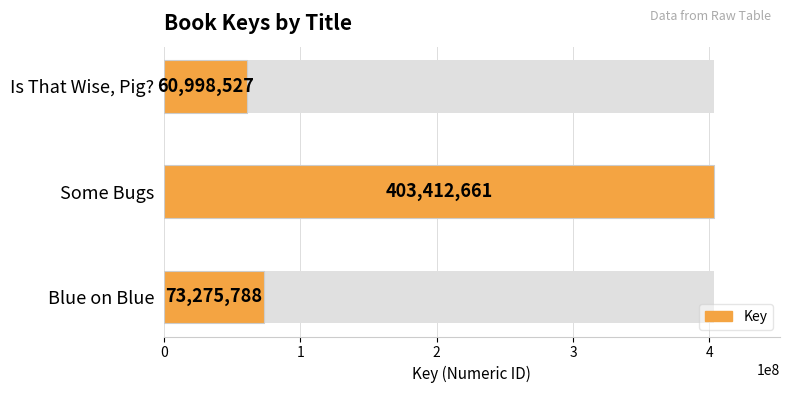

List the labels in order of value, smallest first.

Is That Wise, Pig?, Blue on Blue, Some Bugs